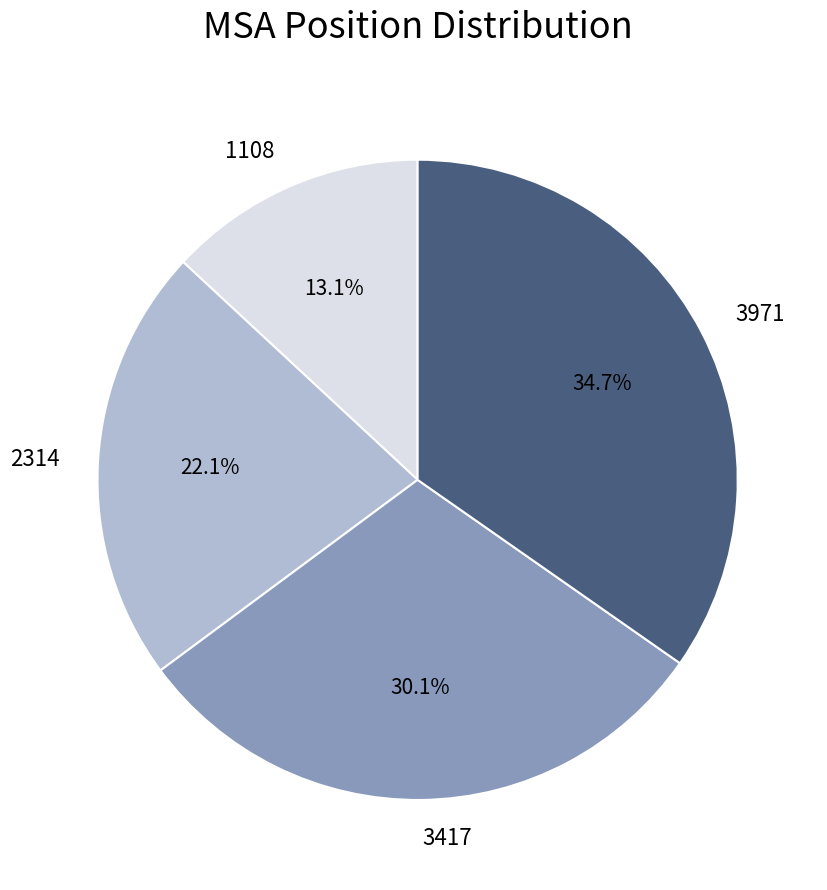

Count the number of slices in the pie.

4